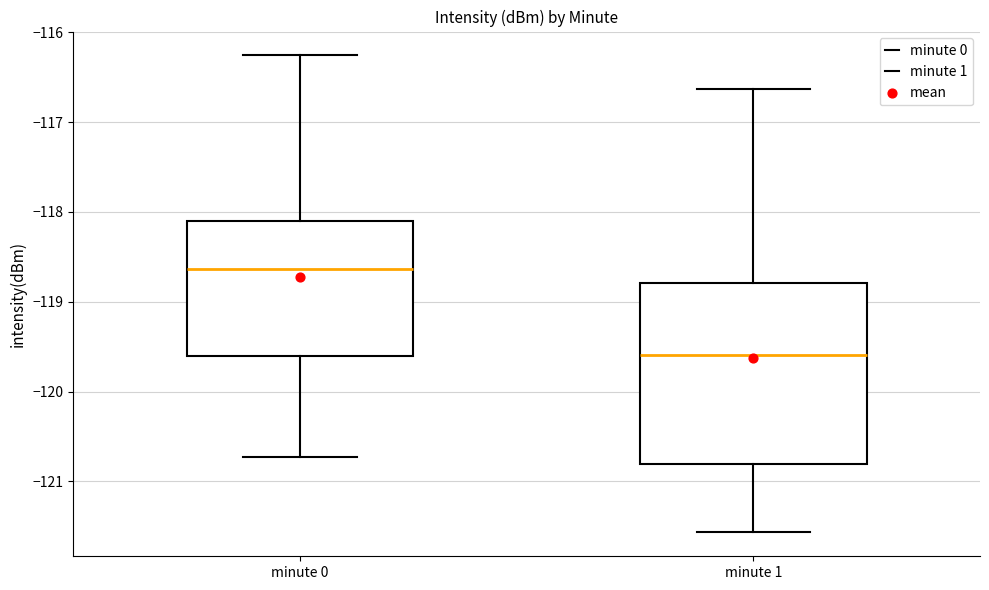

Which box has the highest median line?

minute 0